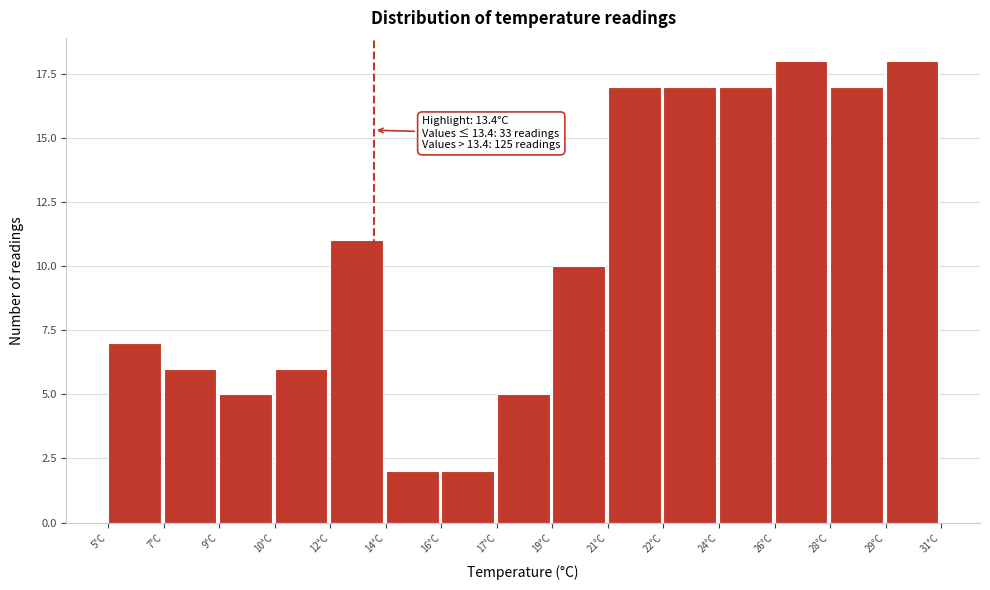

Reading left to right, transcribe all the data shown in this chart.

7	6	5	6	11	2	2	5	10	17	17	17	18	17	18